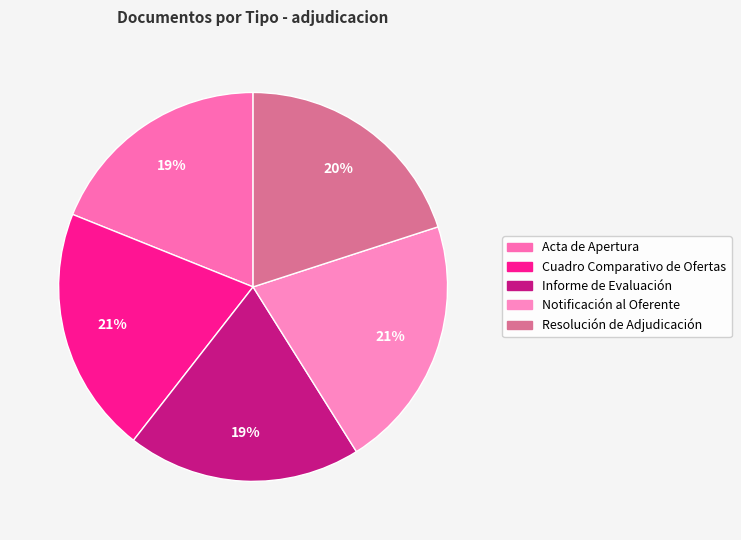

How much of the chart is everything except Informe de Evaluación?

80.5%